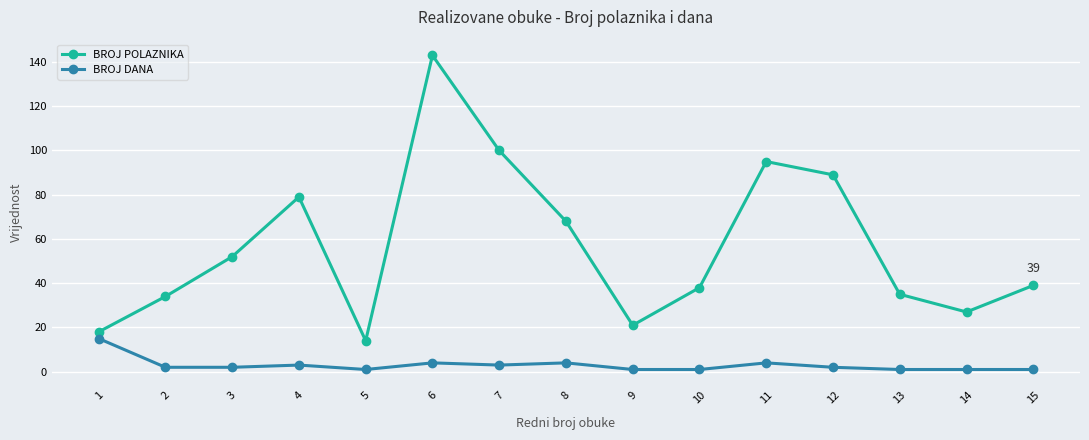

What is the maximum value shown in the chart?

143